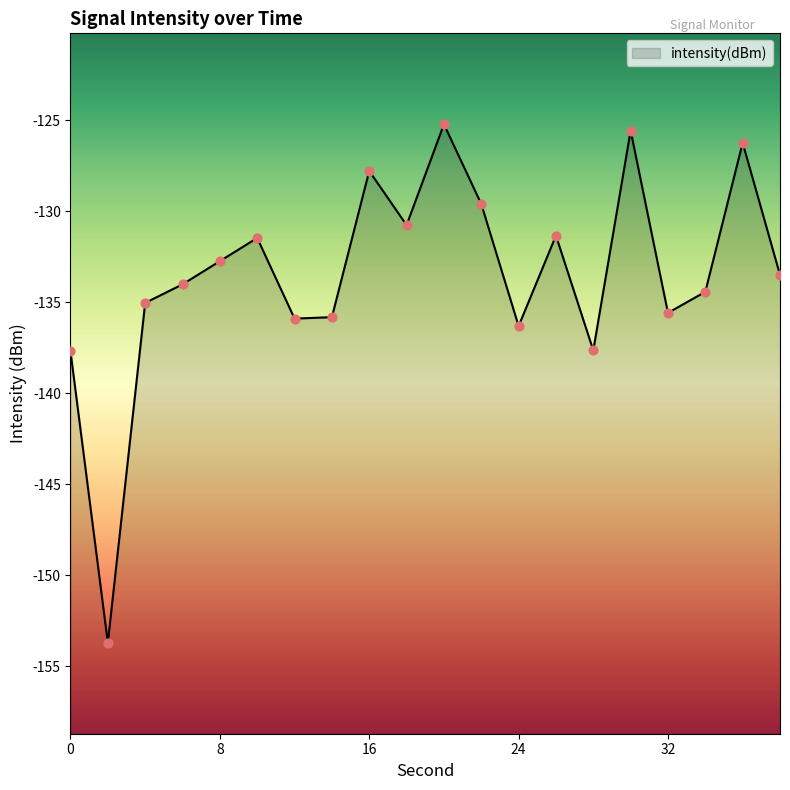

Between 24 and 26, which is larger?

26